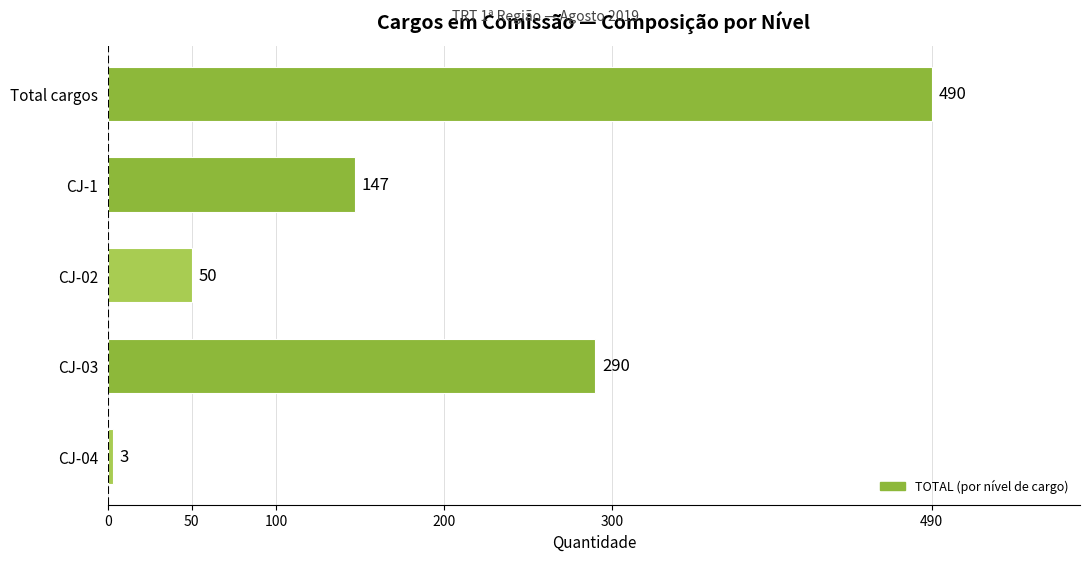

What is the difference between the values at Total cargos and CJ-03?

200